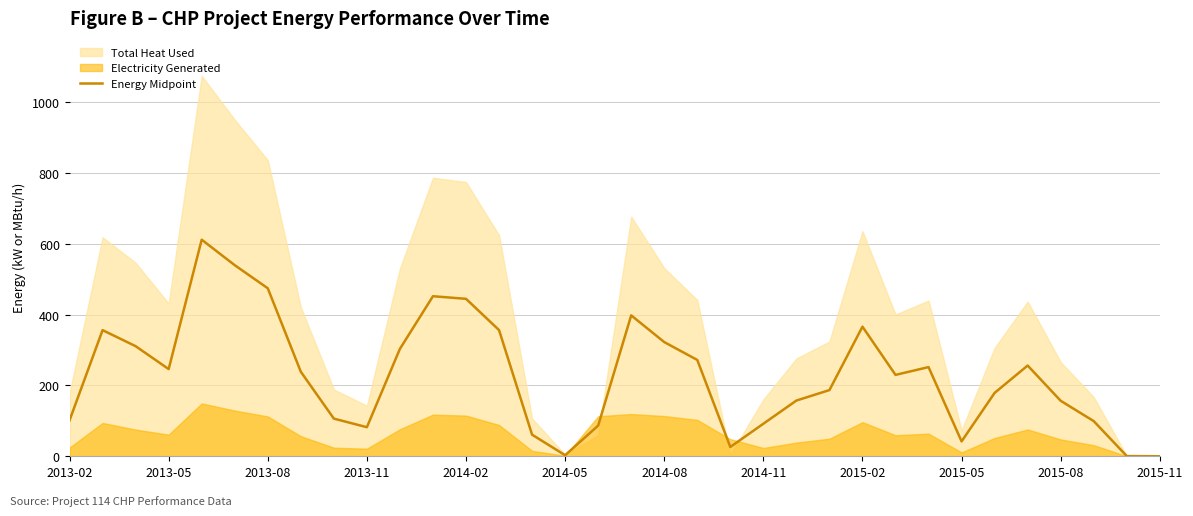

How many lines are shown in the chart?

1